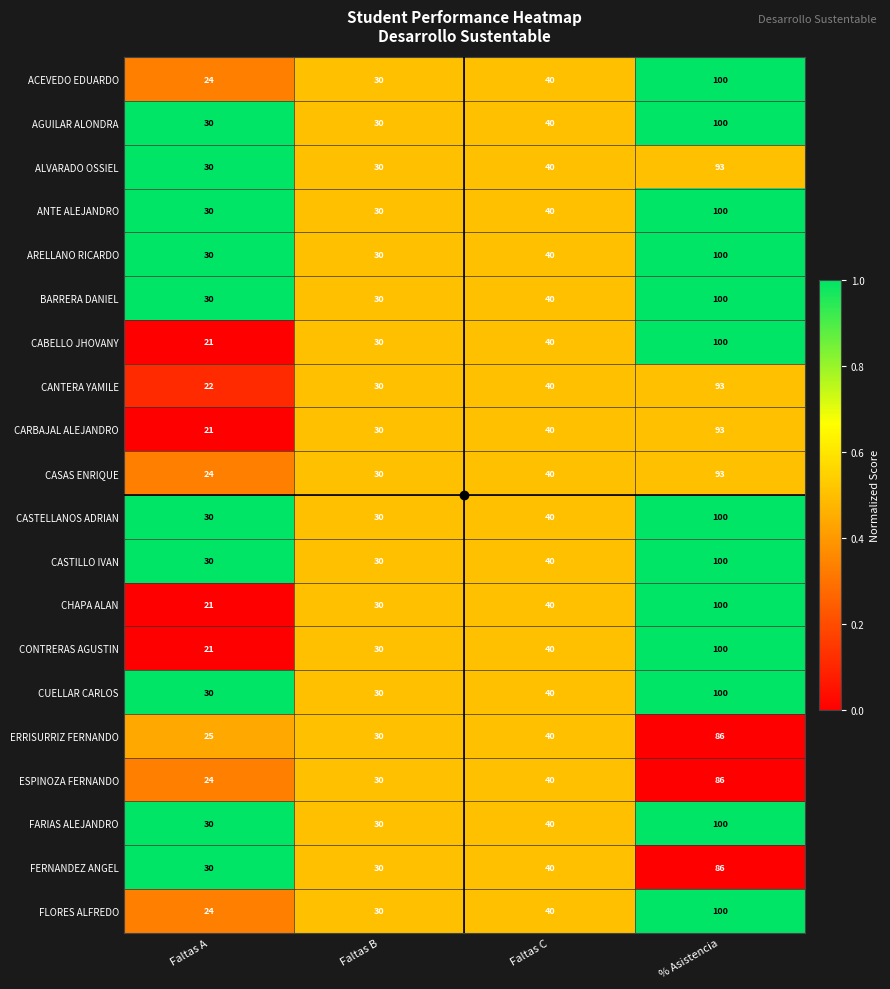

What is the spread (max minus min) of values at % Asistencia?

14